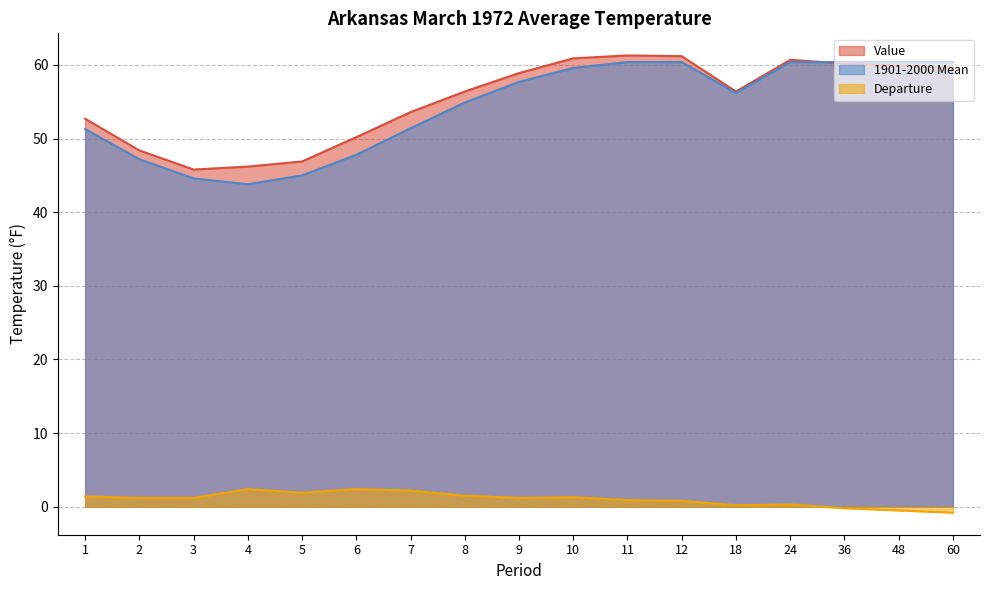

At how many categories does at least one series exceed 54?

10